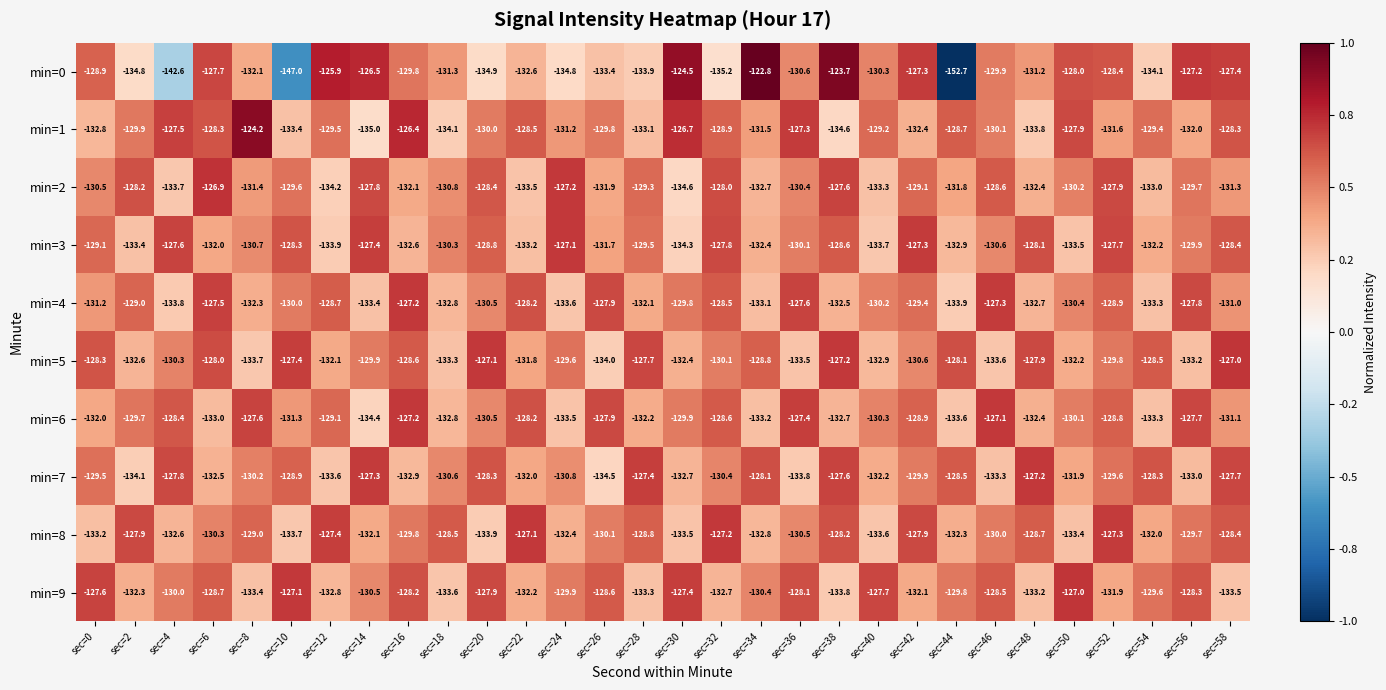

Which series has the largest total across all categories?

min=1